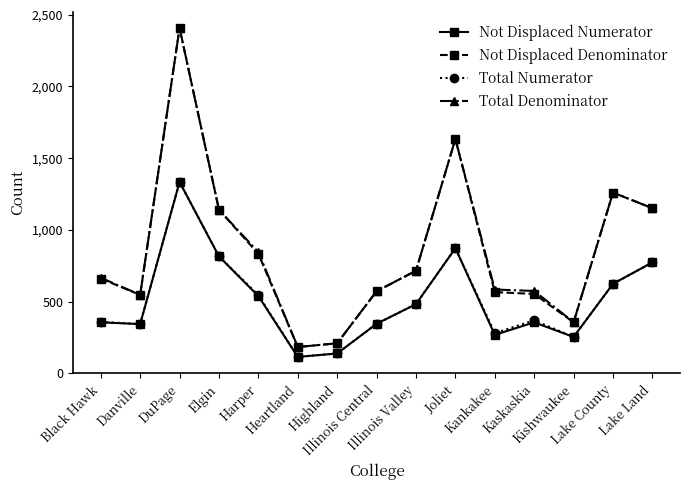

Is this an area chart (filled region under the line)?

No